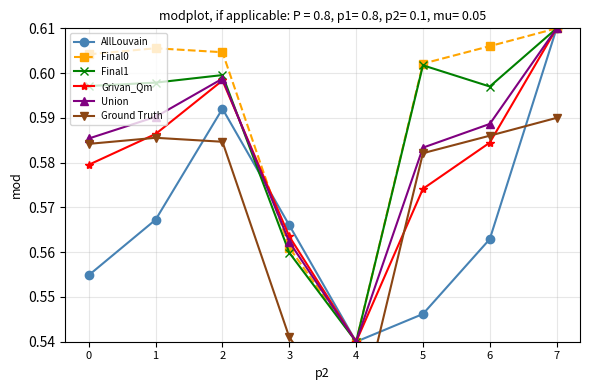

The value of Grivan_Qm at 7 is 0.6. True or false?

True